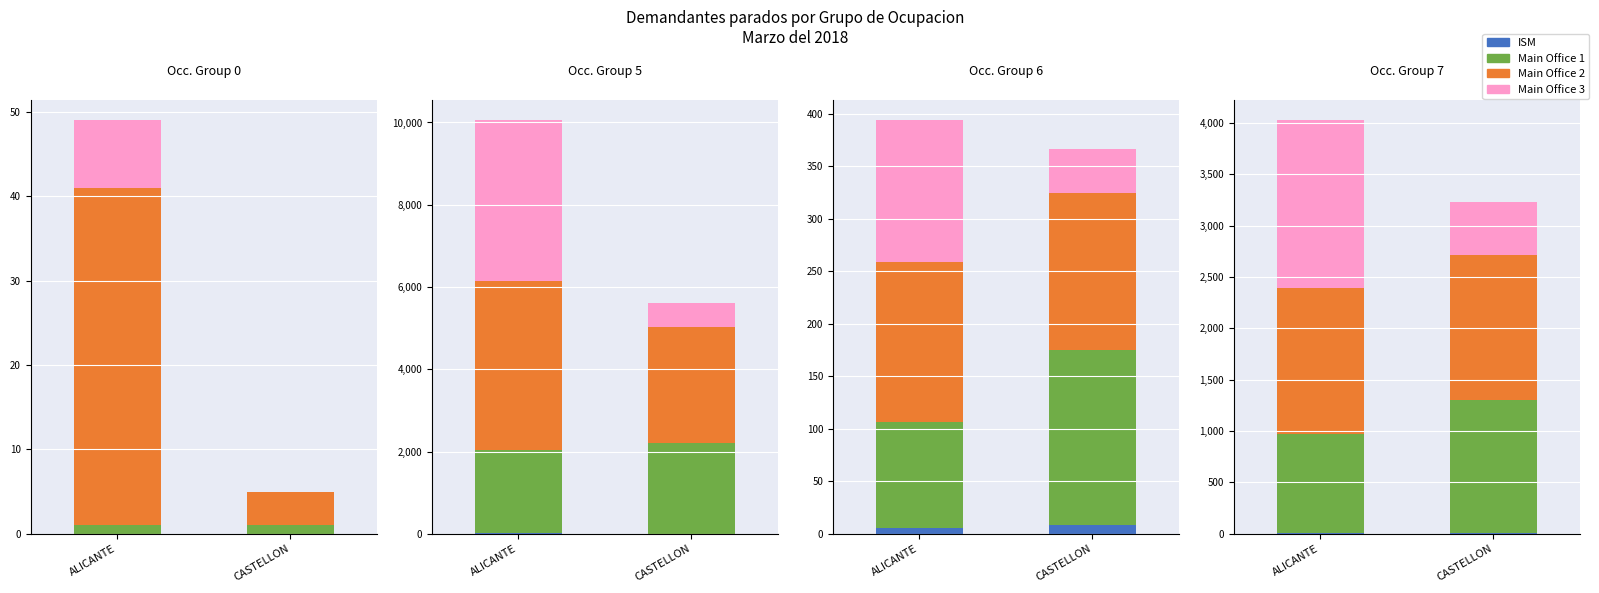

True or false: ISM has a value of 0 at ALICANTE.

True